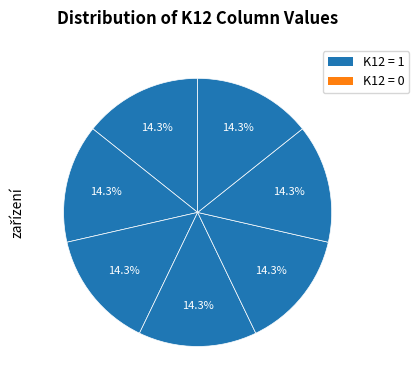

How many segments does this pie chart have?

7